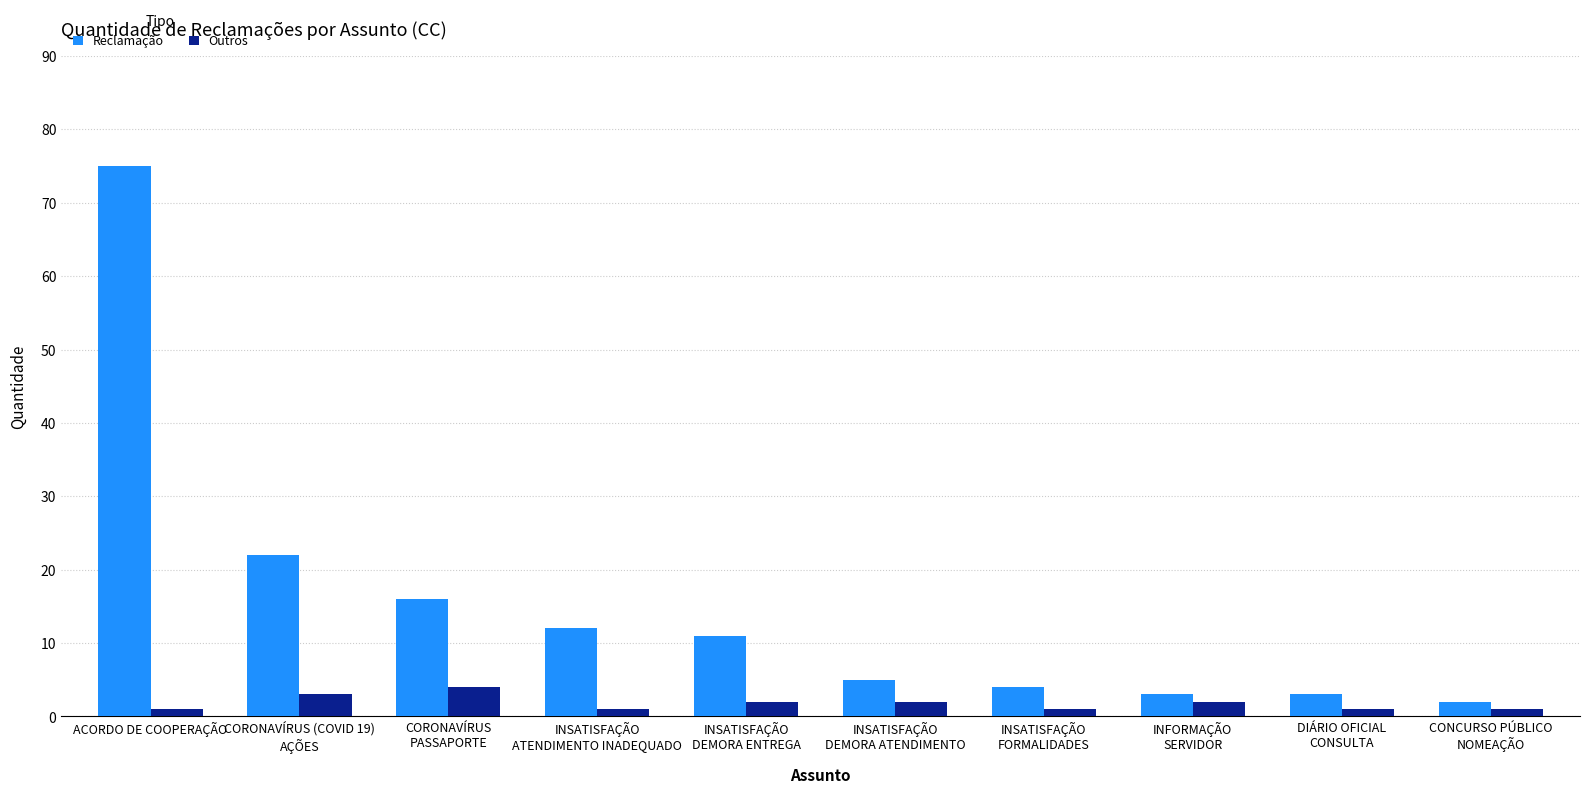

Rank the series by their maximum value, from lowest to highest.

Outros, Reclamação